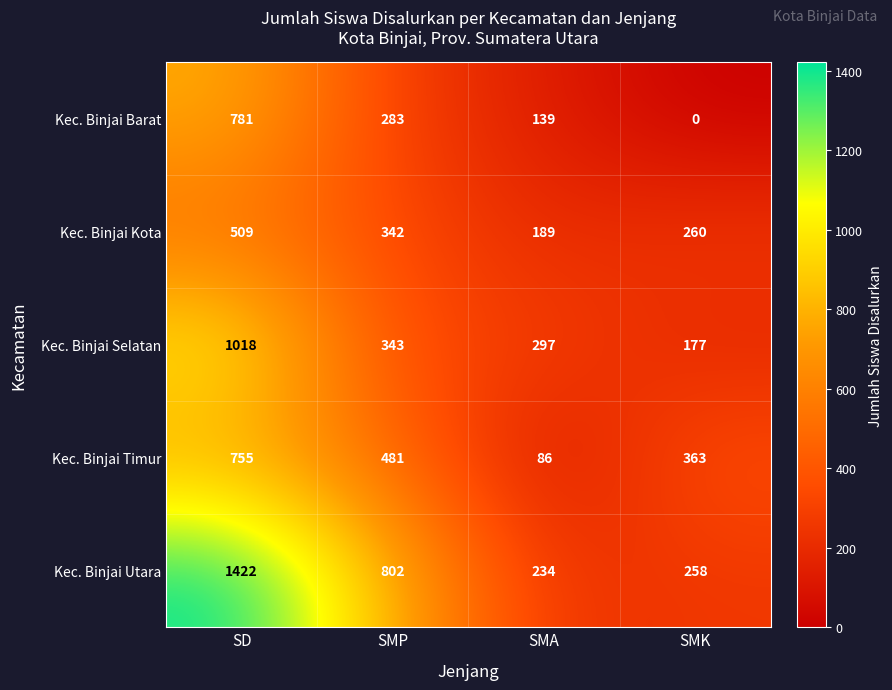

The Kec. Binjai Timur series shows 262 at SMP. True or false?

False